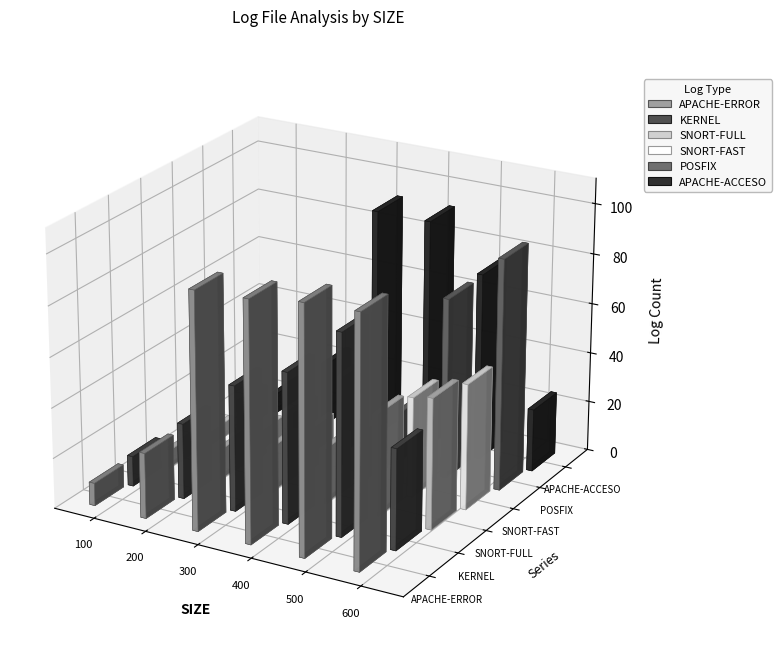

Which series changed the most between 300 and 400?

POSFIX